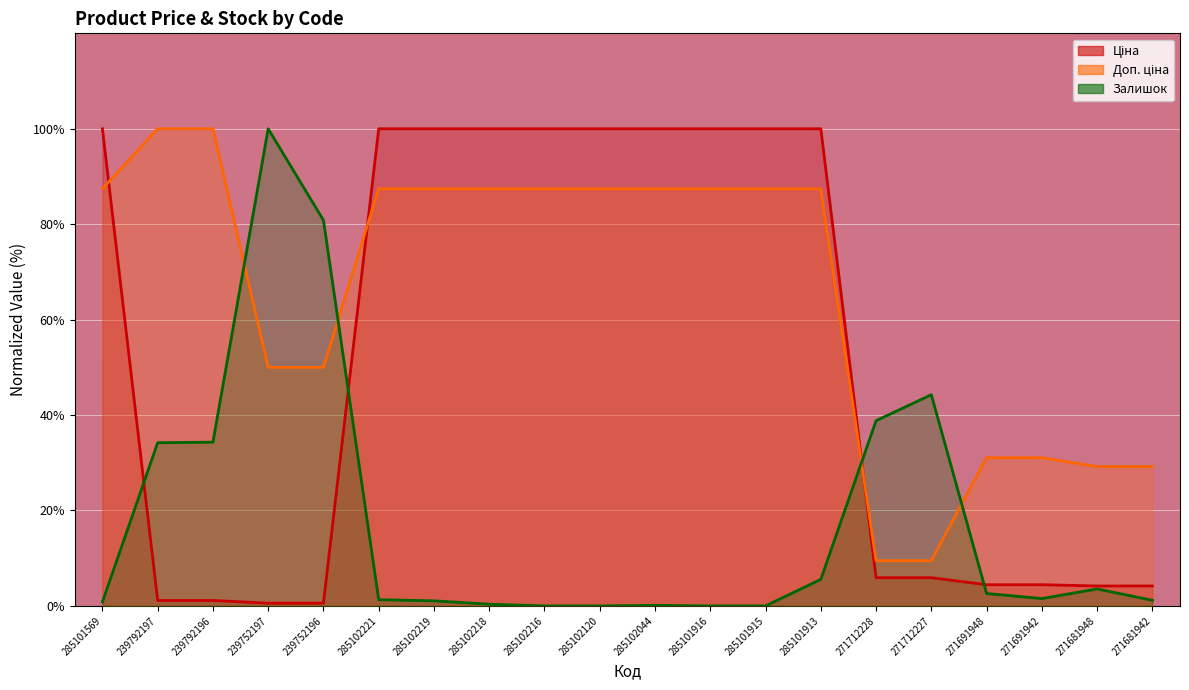

Reading right to left, extract all data points from this chart.

Ціна: 271681942=4.2	271681948=4.2	271691942=4.4	271691948=4.4	271712227=5.9	271712228=5.9	285101913=100.0	285101915=100.0	285101916=100.0	285102044=100.0	285102120=100.0	285102216=100.0	285102218=100.0	285102219=100.0	285102221=100.0	239752196=0.6	239752197=0.6	239792196=1.1	239792197=1.1	285101569=100.0
Доп. ціна: 271681942=29.2	271681948=29.2	271691942=31.1	271691948=31.1	271712227=9.5	271712228=9.5	285101913=87.4	285101915=87.4	285101916=87.4	285102044=87.4	285102120=87.4	285102216=87.4	285102218=87.4	285102219=87.4	285102221=87.4	239752196=50.0	239752197=50.0	239792196=100.0	239792197=100.0	285101569=87.4
Залишок: 271681942=1.2	271681948=3.6	271691942=1.5	271691948=2.6	271712227=44.3	271712228=38.8	285101913=5.6	285101915=0.0	285101916=0.0	285102044=0.1	285102120=0.0	285102216=0.0	285102218=0.4	285102219=1.1	285102221=1.3	239752196=80.8	239752197=100.0	239792196=34.3	239792197=34.2	285101569=0.8